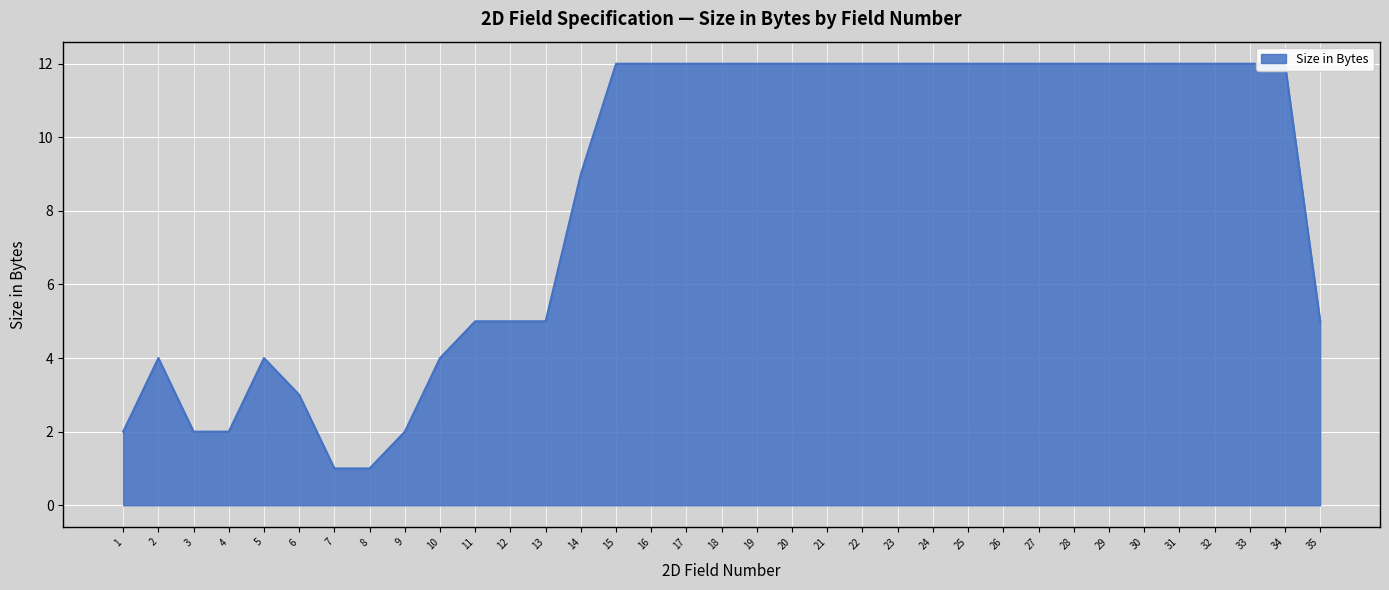

Count the number of categories in the chart.

35